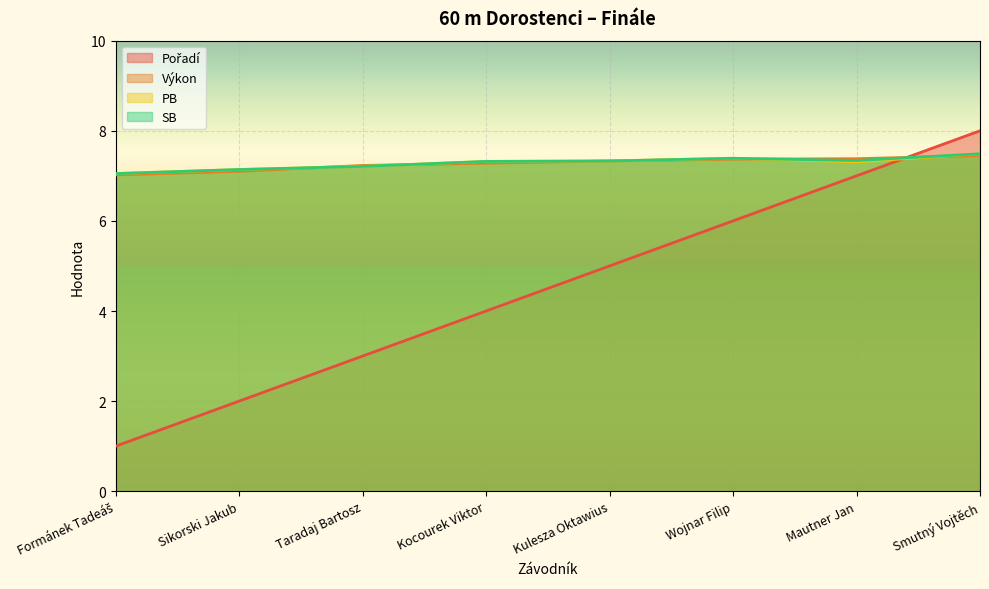

At which label does PB reach its peak?

Smutný Vojtěch